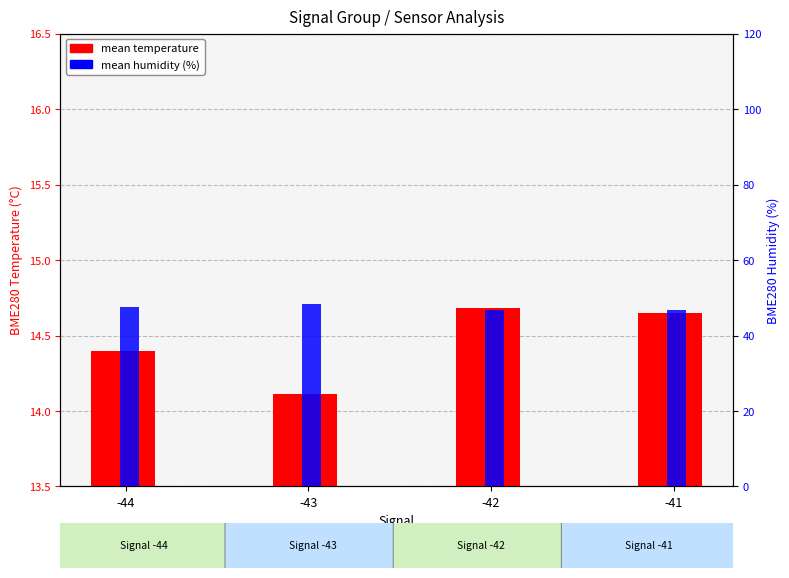

How many bars are there in each group?

2